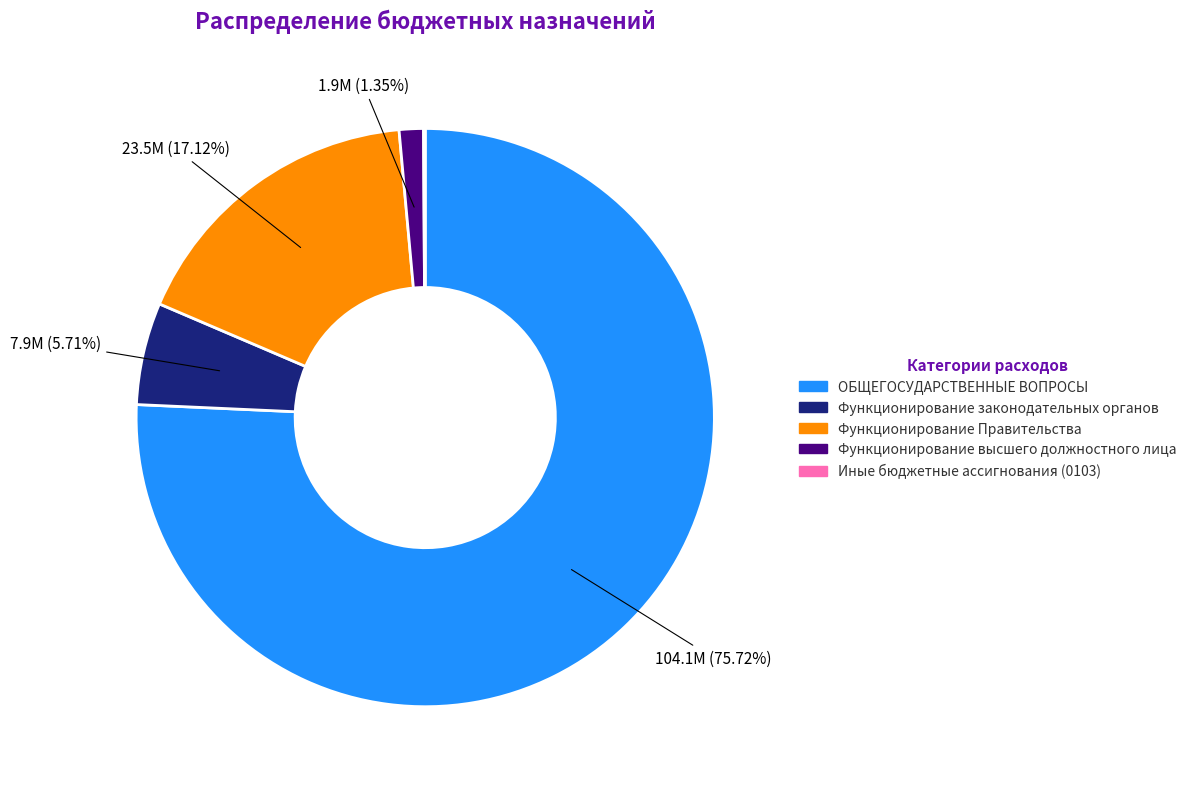

Which category has the biggest portion of the pie?

ОБЩЕГОСУДАРСТВЕННЫЕ ВОПРОСЫ